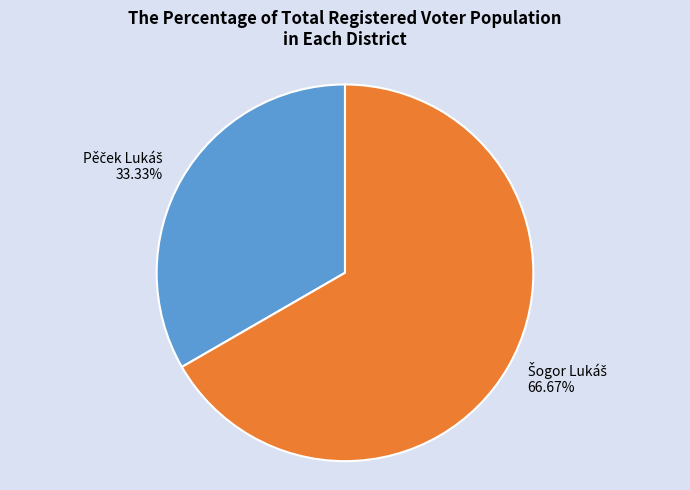

How many segments does this pie chart have?

2